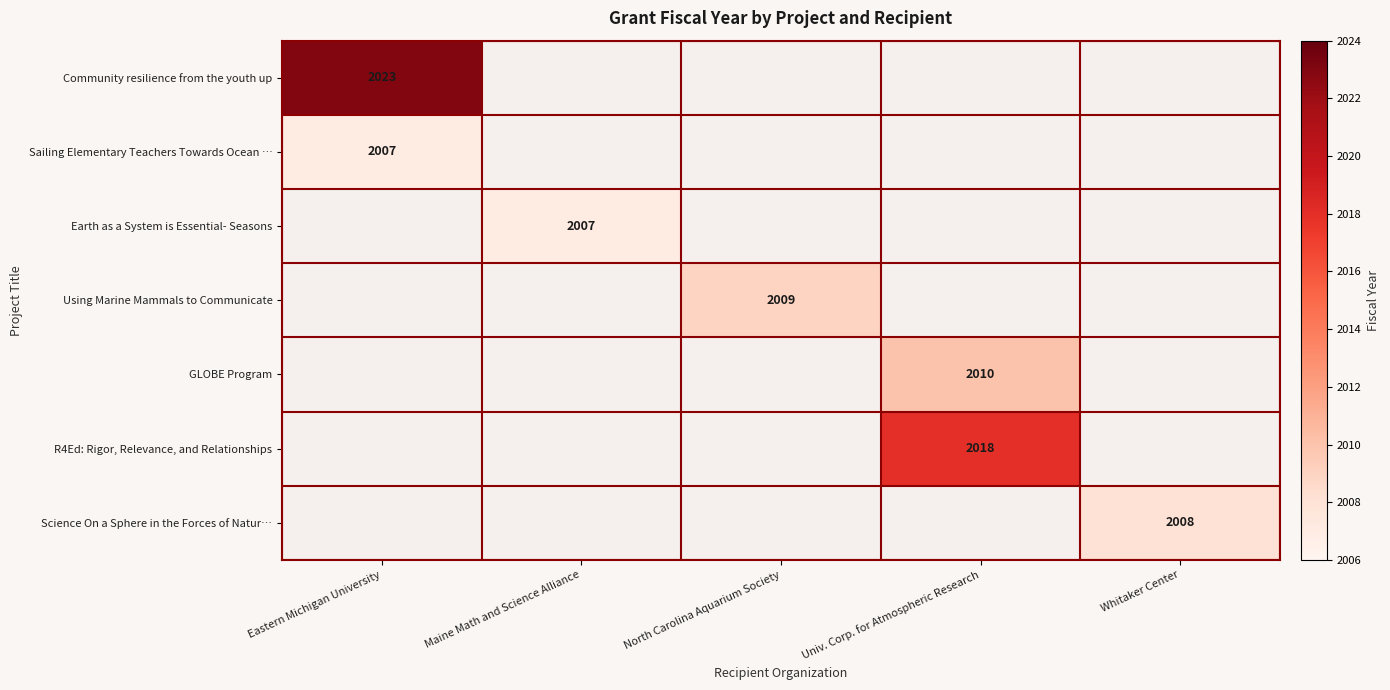

What is the greatest value displayed?

2023